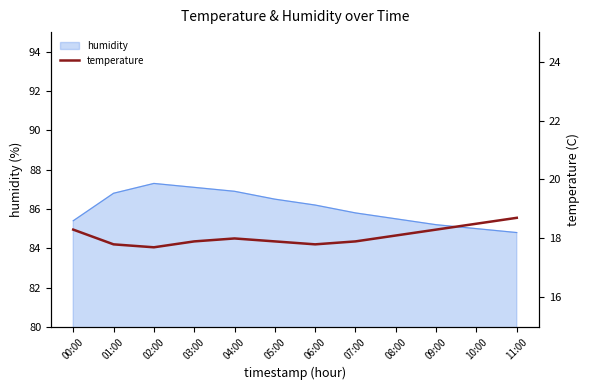

What is the change in value from 06:00 to 09:00?

+0.5